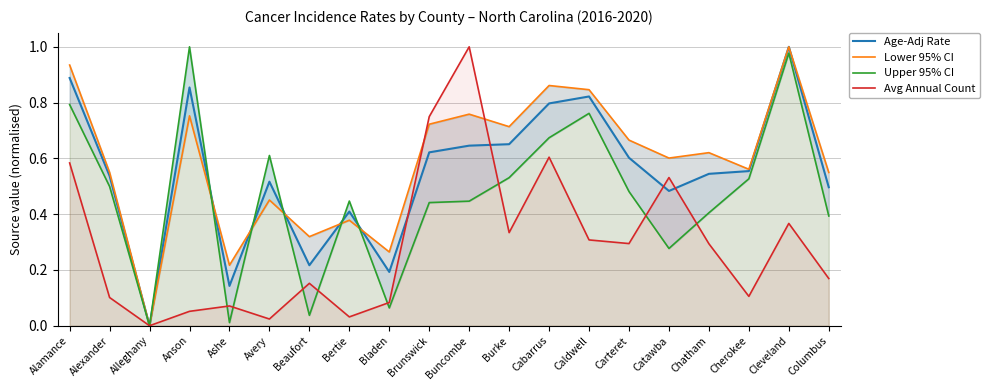

In Lower 95% CI, how many points are higher than both neighbors (excluding endpoints)?

7